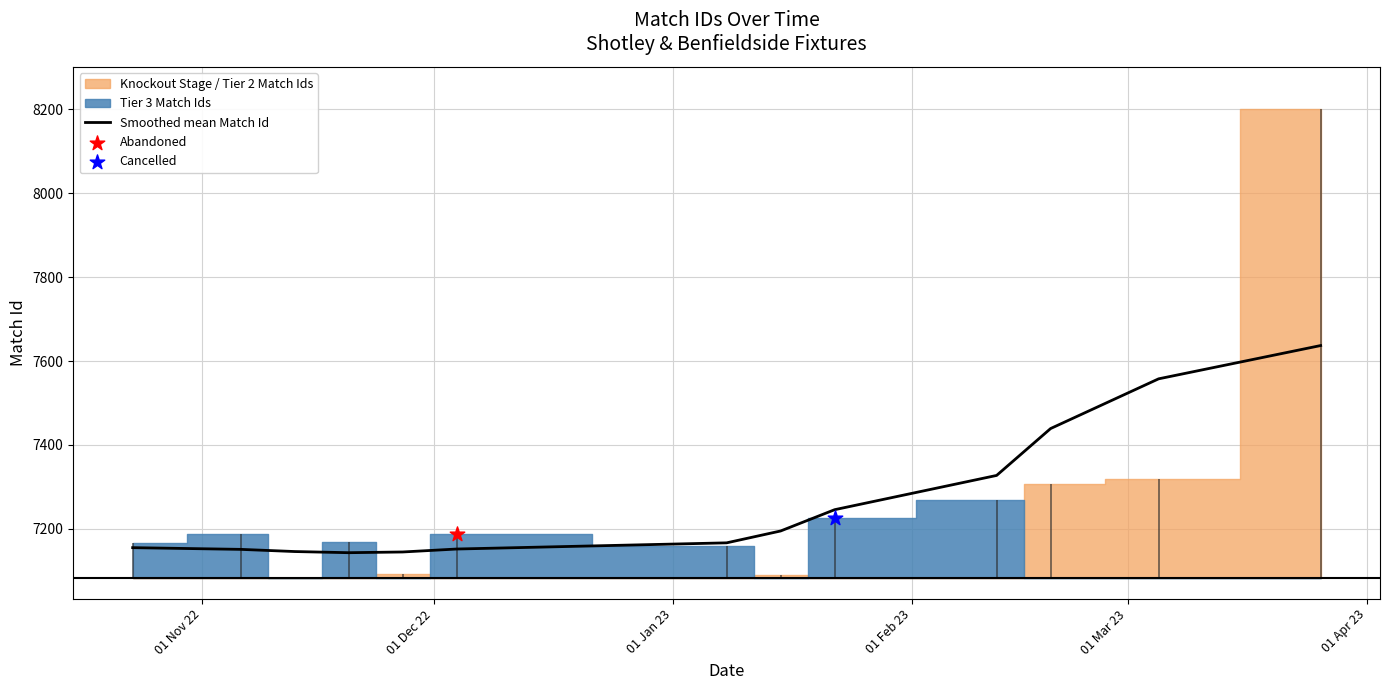

What is the highest value of the Smoothed mean Match Id series?

7636.9